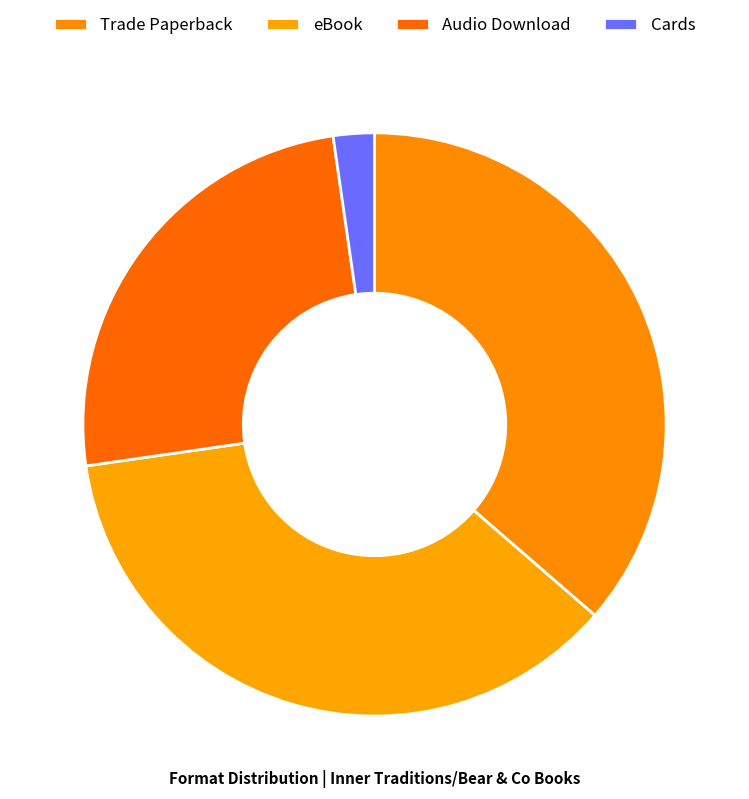

To the nearest percent, what is the combined percentage of Trade Paperback and Cards?

39%